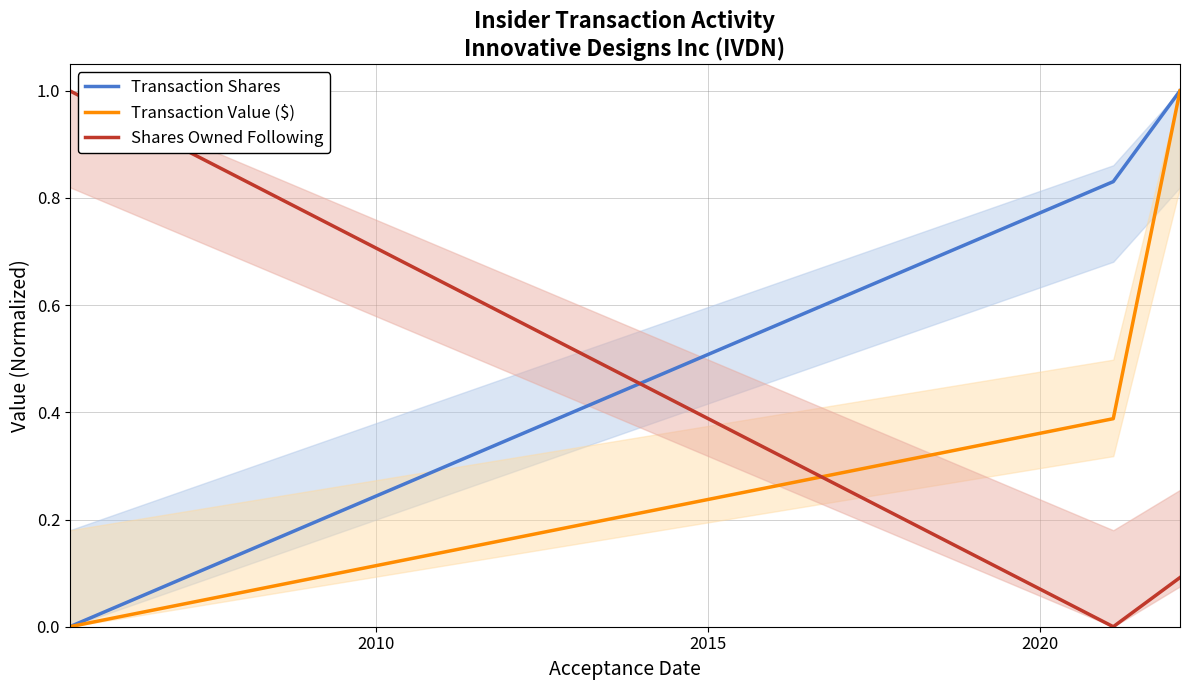

What is the highest value of the Shares Owned Following series?

1.0